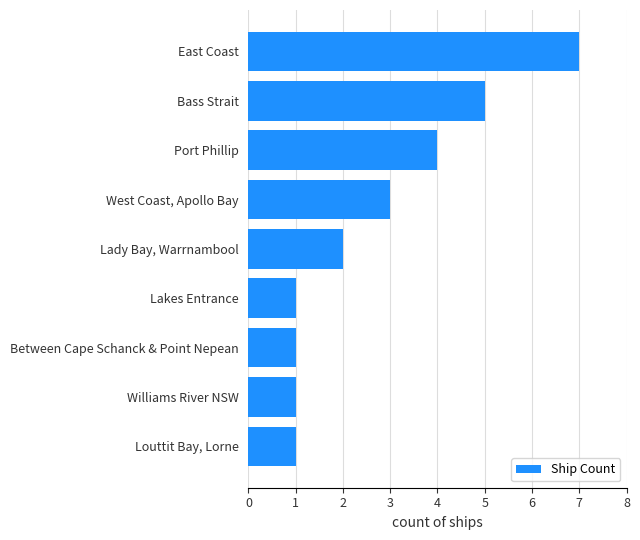

What is the change in value from Between Cape Schanck & Point Nepean to Lady Bay, Warrnambool?

+1